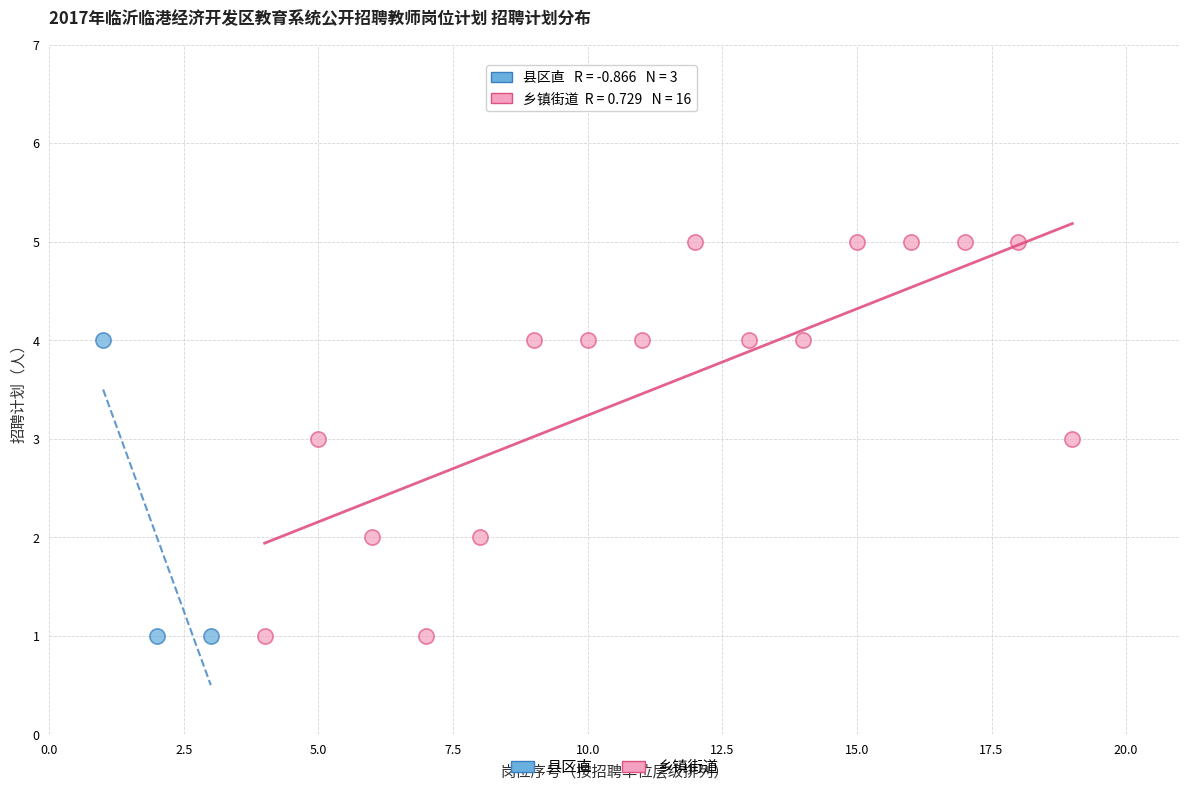

Which series has the largest Y range (max minus min)?

乡镇街道